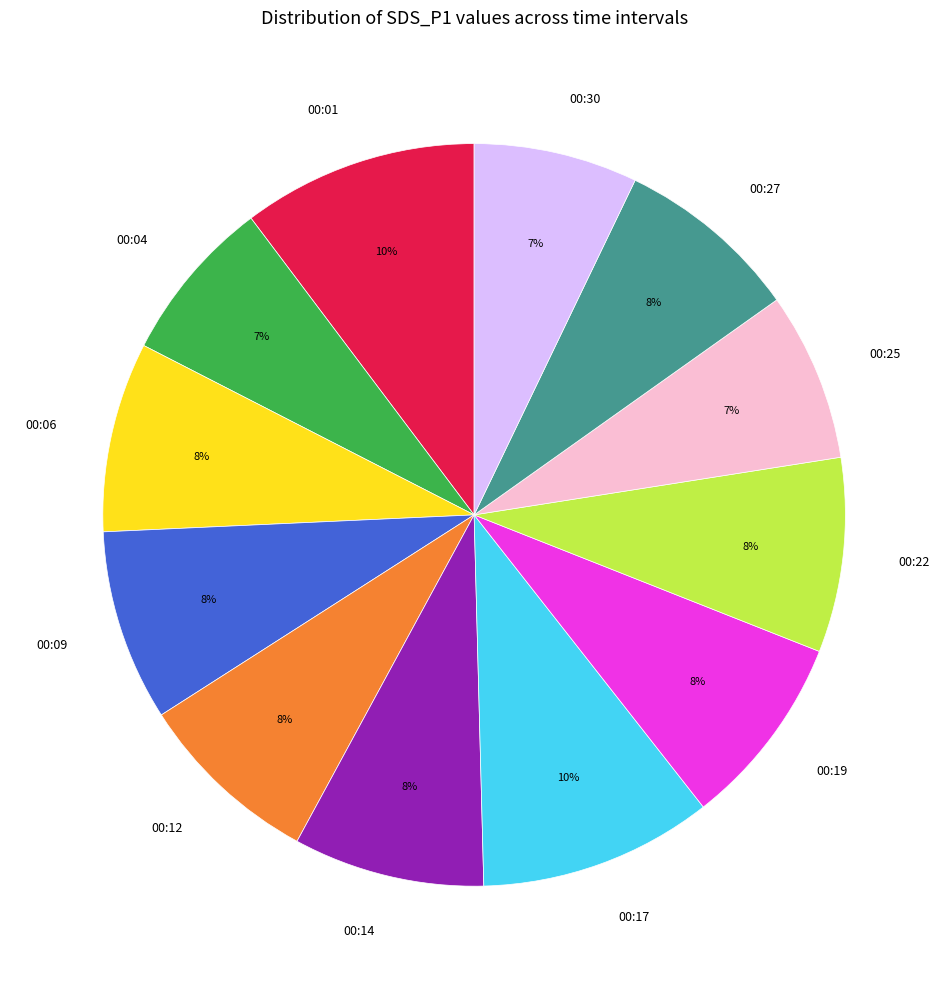

Does 00:25 represent more than half of the total?

No